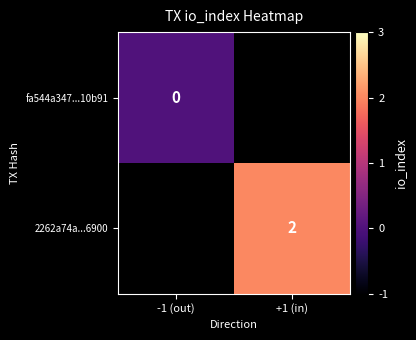

The 2262a74a...6900 series shows 2 at +1 (in). True or false?

True